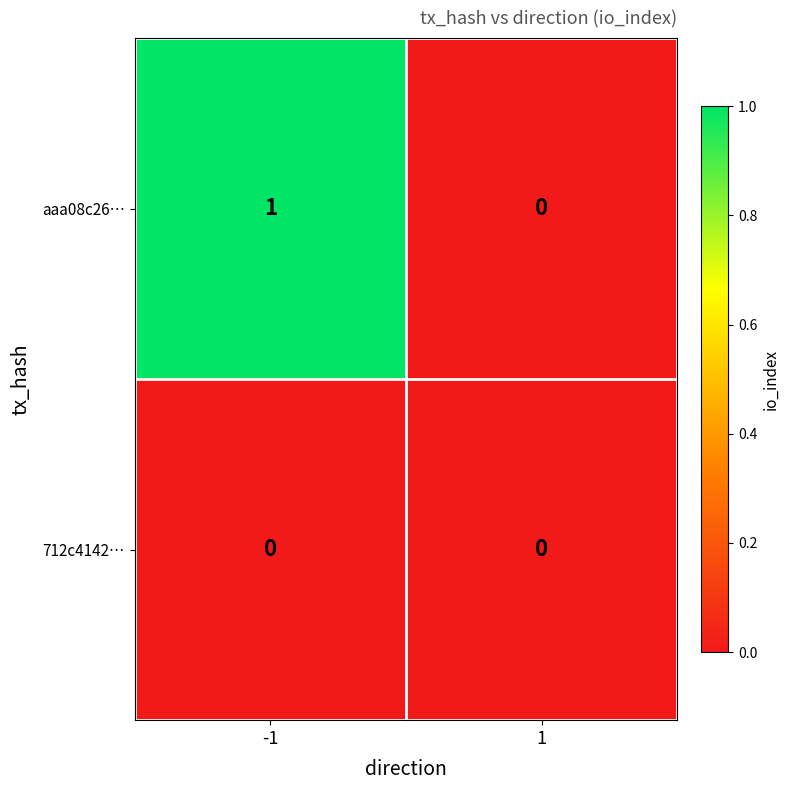

List the series in order of their overall mean, highest first.

aaa08c26…, 712c4142…